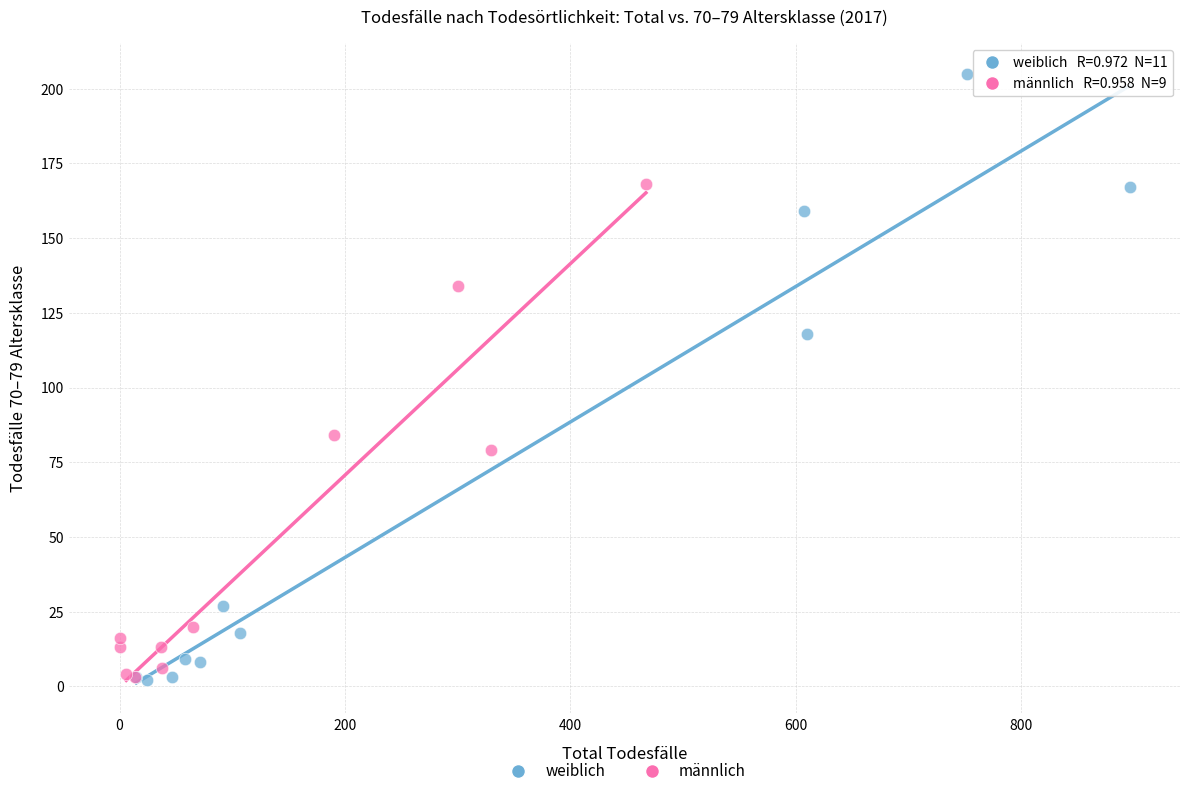

Which series contains the highest Y value?

weiblich